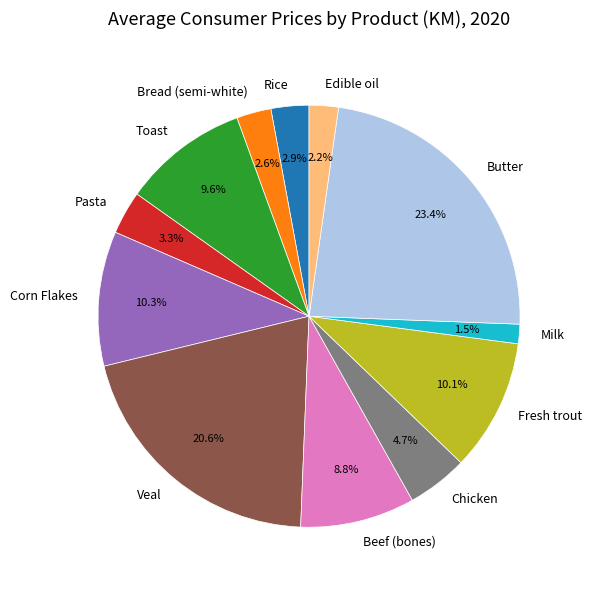

Is it true that Corn Flakes is 10% of the pie?

True